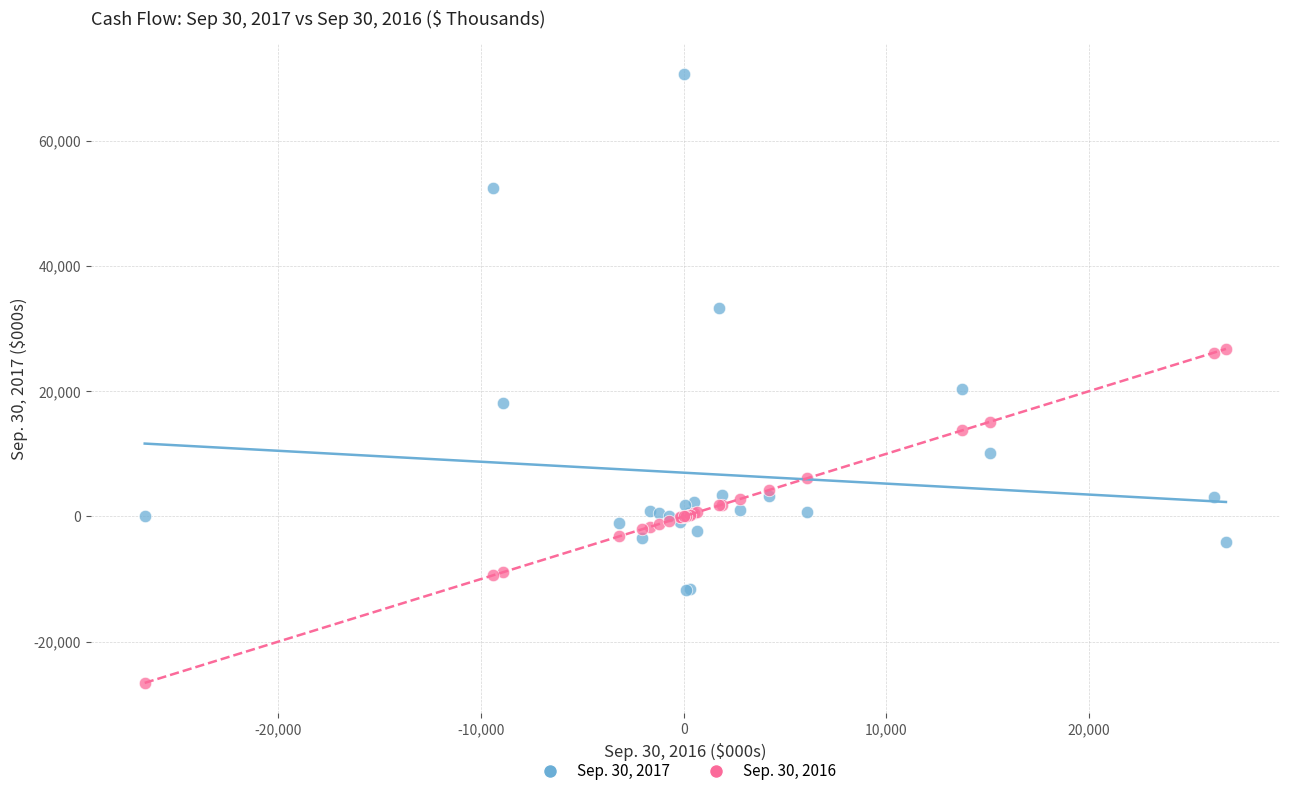

Which series reaches the minimum Y coordinate?

Sep. 30, 2016